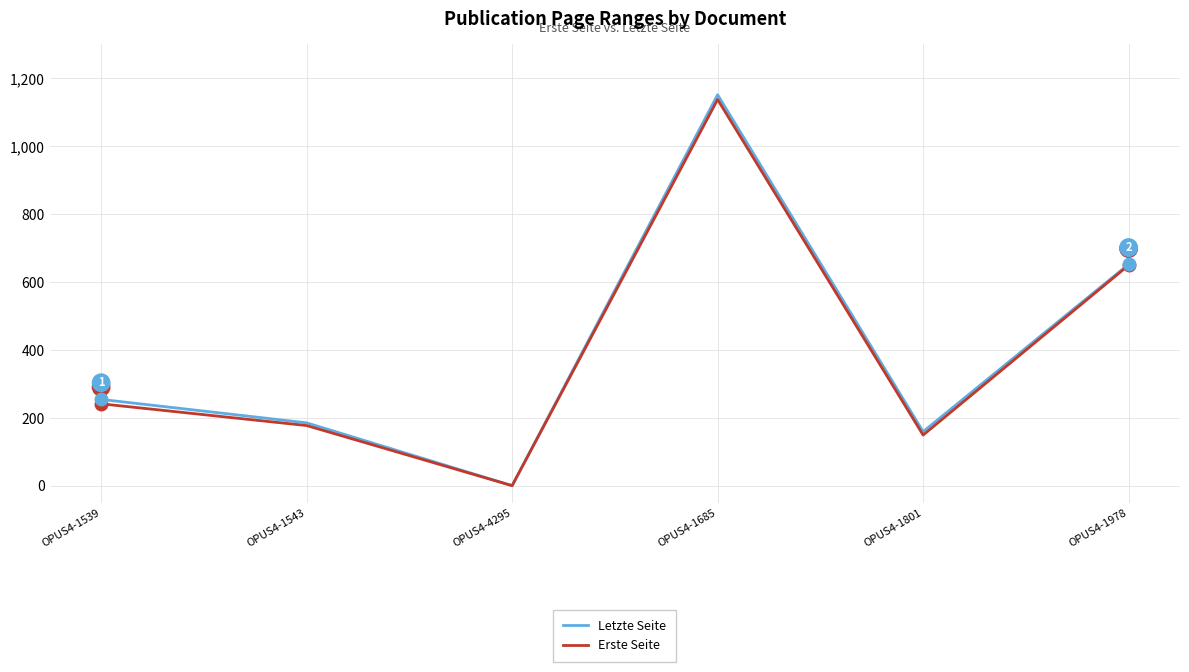

Between OPUS4-1543 and OPUS4-1801, which series saw the biggest shift?

Erste Seite